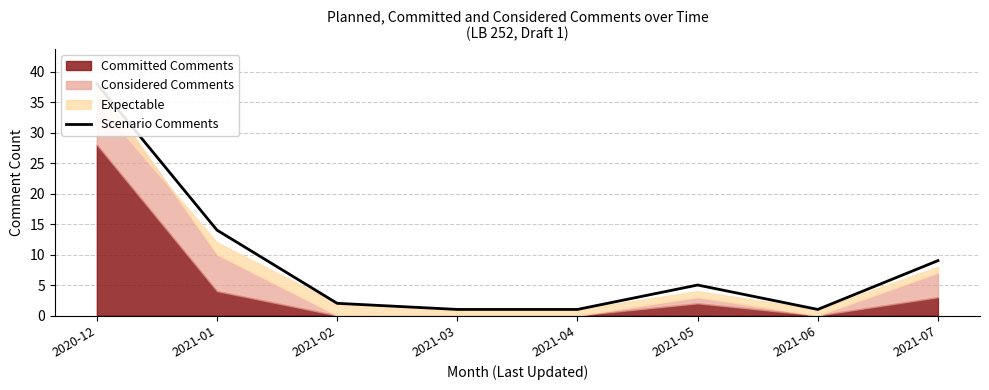

Approximately how many times larger is the value at 2021-05 compared to 2021-03?

5.0